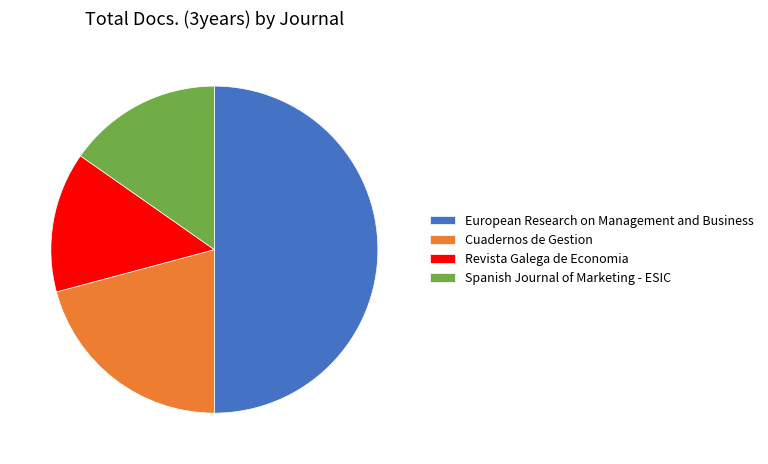

Which slice is the largest?

European Research on Management and Business